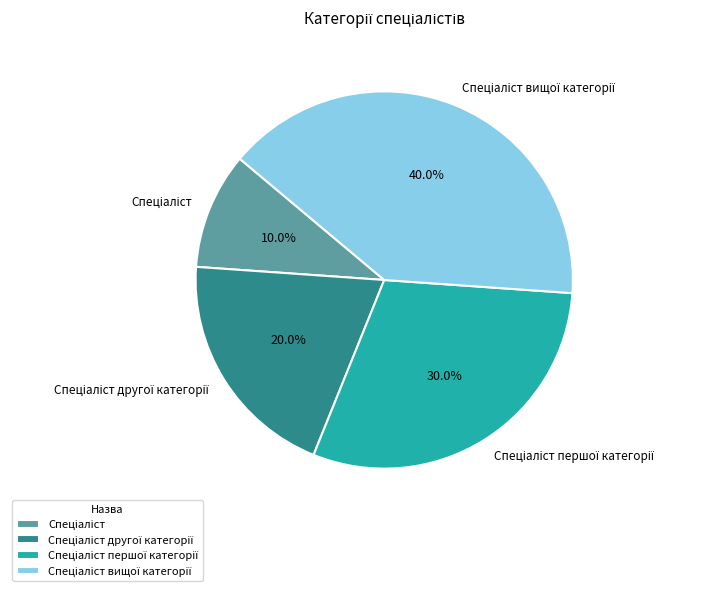

Is there a majority slice in this chart?

No